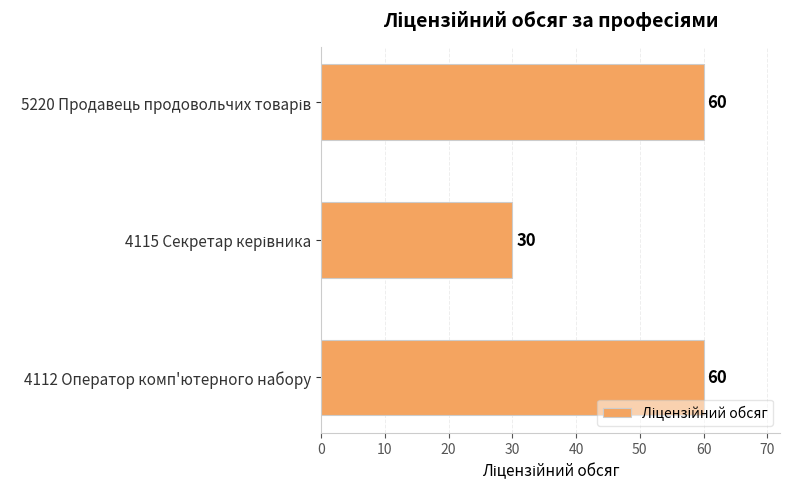

How many distinct data groups are displayed?

1